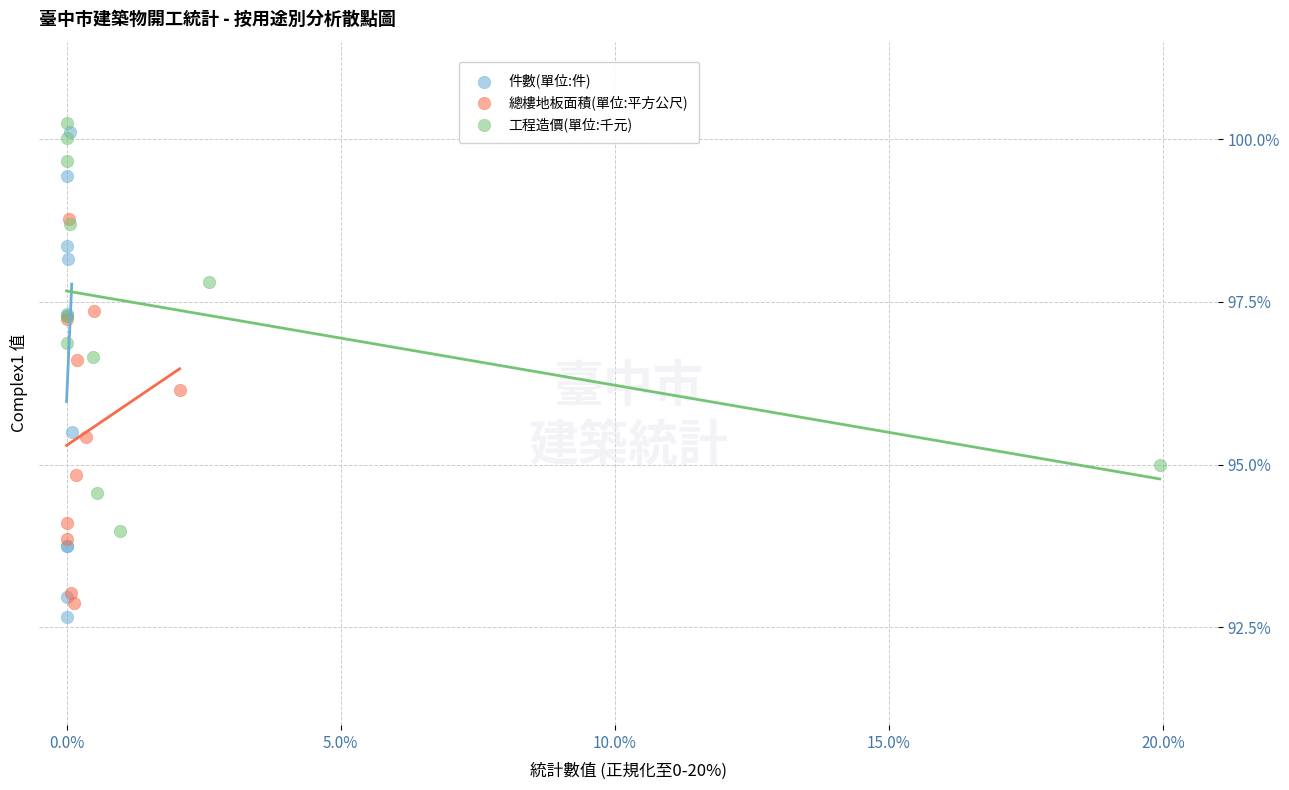

Which series has the widest spread of Y values?

件數(單位:件)